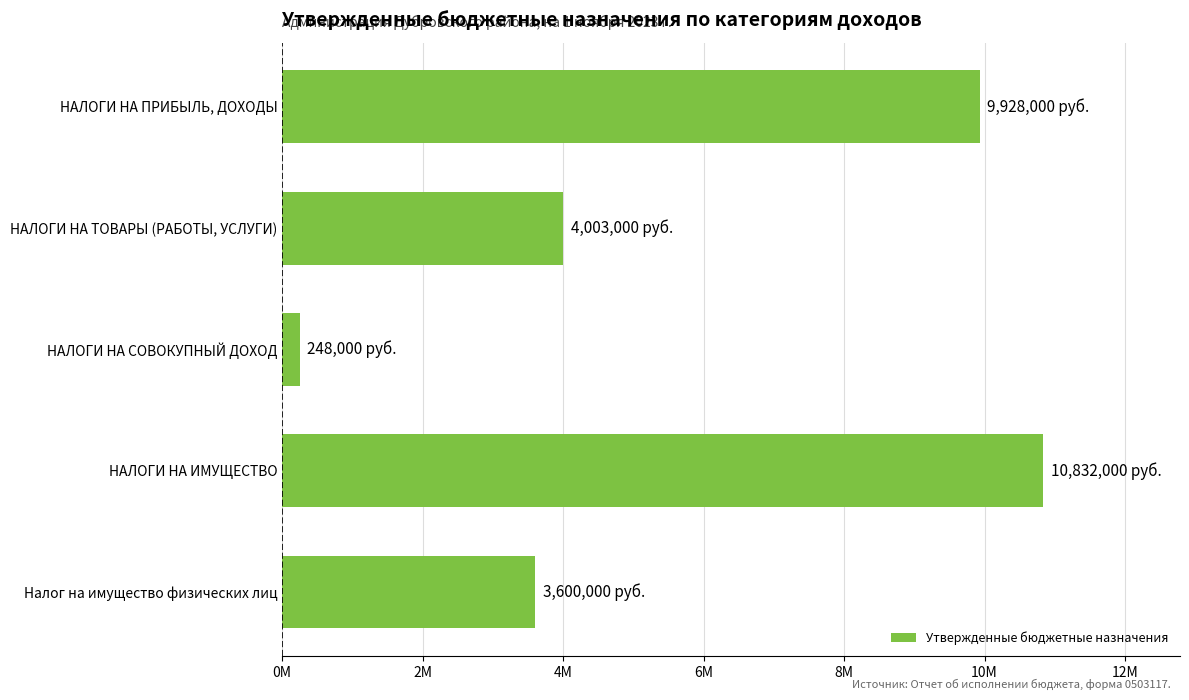

Does the chart contain any negative values?

No